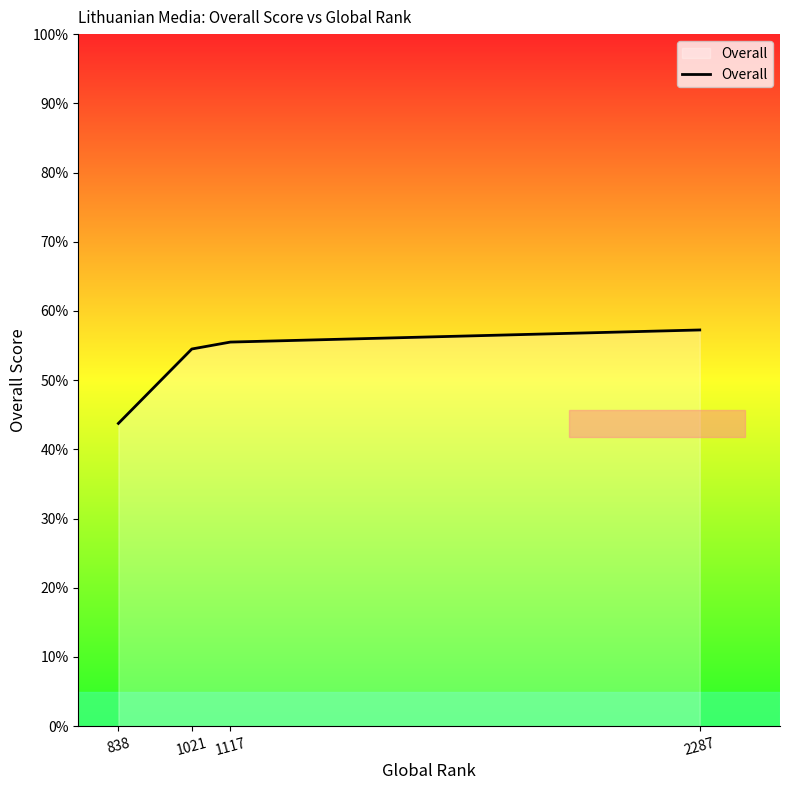

At which label is the value closest to 50?

1021